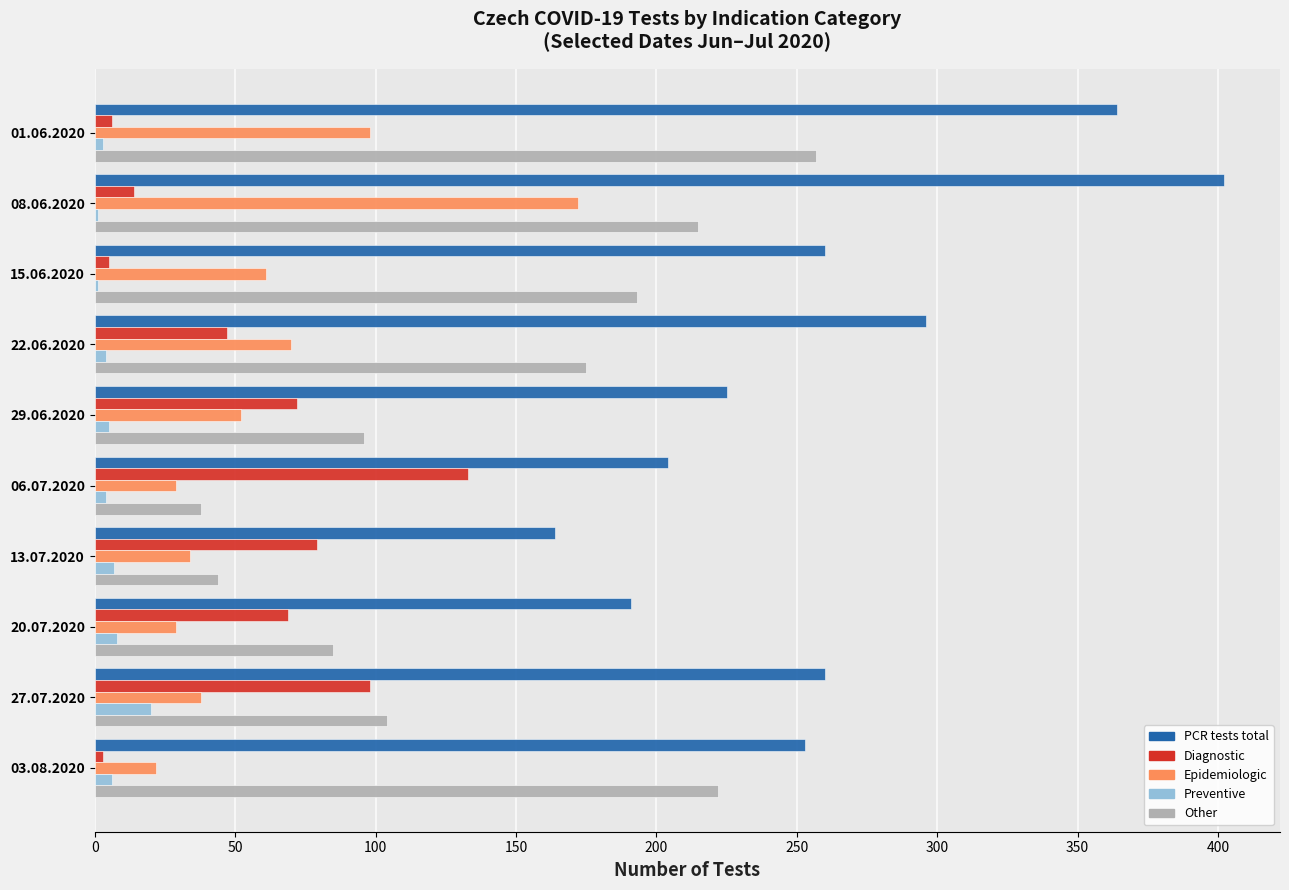

At which label does Preventive reach its peak?

27.07.2020